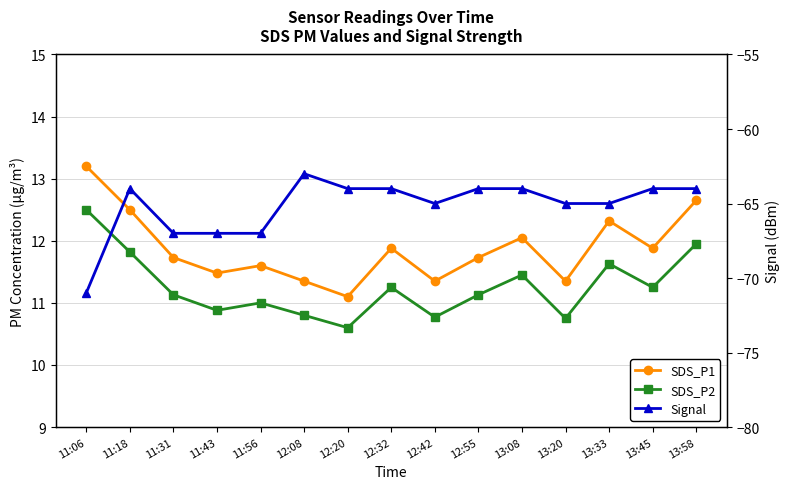

The value of Signal at 12:55 is -64.0. True or false?

True